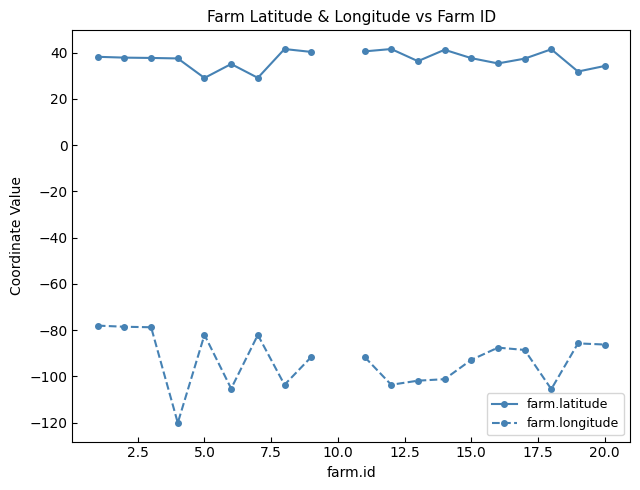

Between 15.0 and 17, which is larger?

17